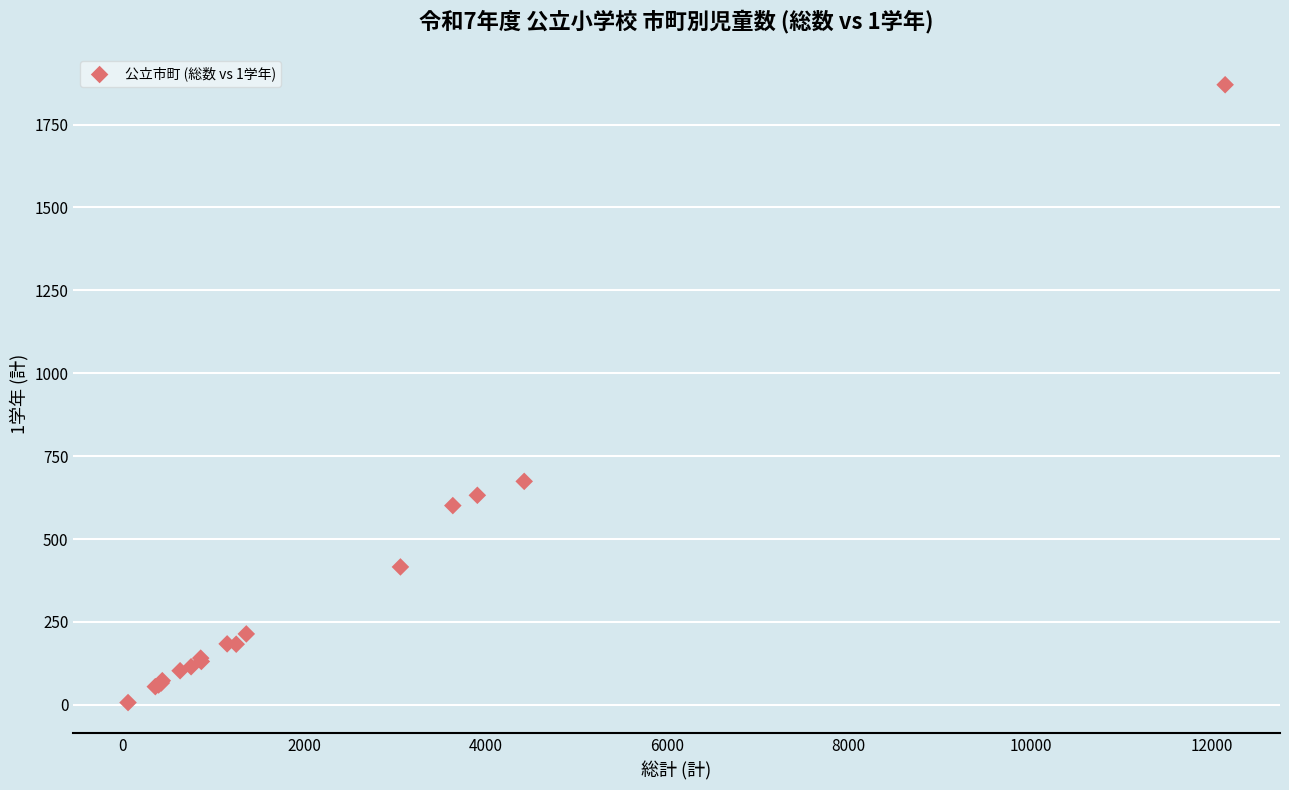

What Y value in the scatter plot is closest to 938?

674